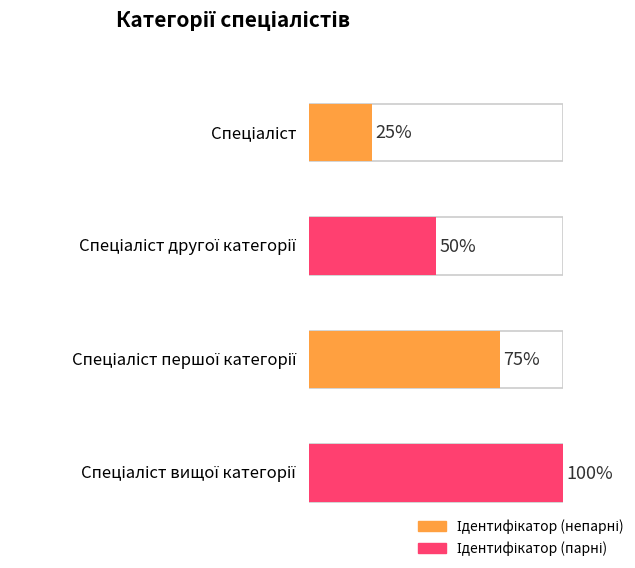

At which label does the data first exceed 3?

Спеціаліст вищої категорії